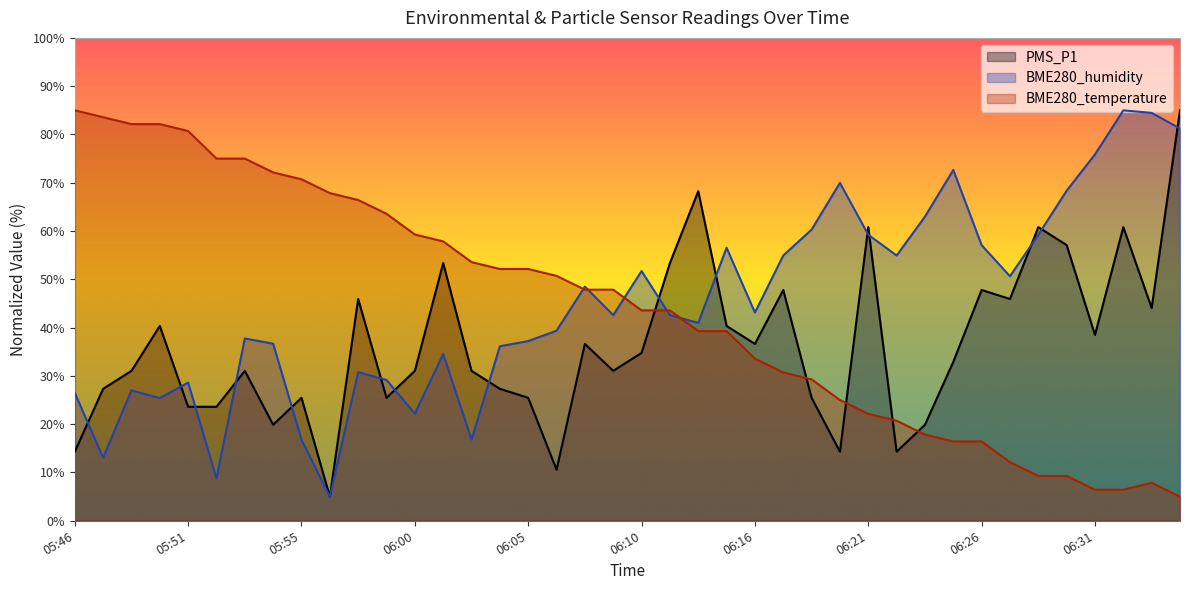

Where does the BME280_humidity series first go above 42?

06:07